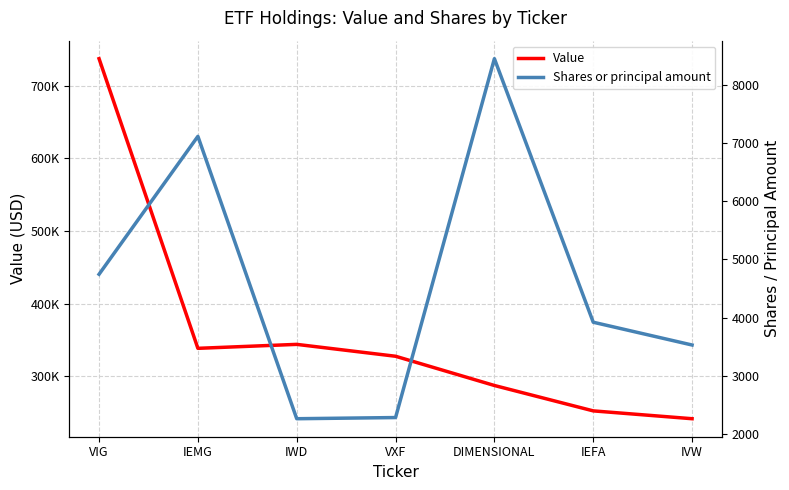

List the series in order of their overall mean, lowest first.

Shares or principal amount, Value